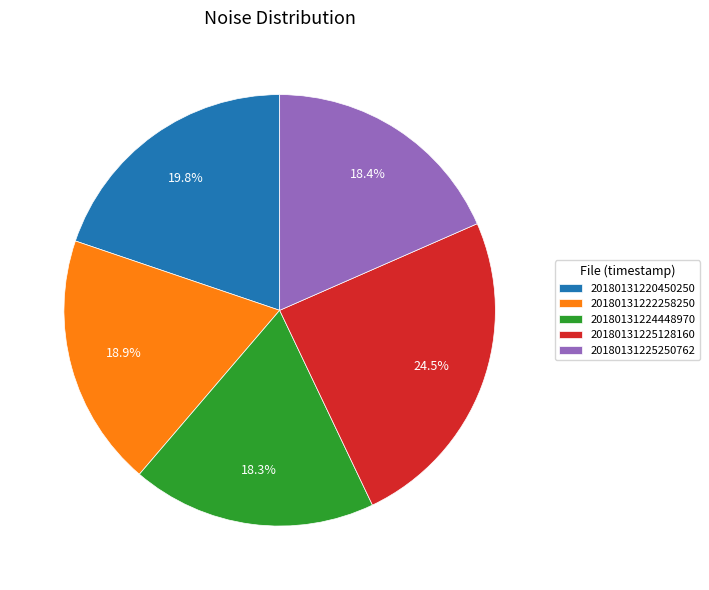

What percentage is the 20180131225250762 slice, to the nearest percent?

18%